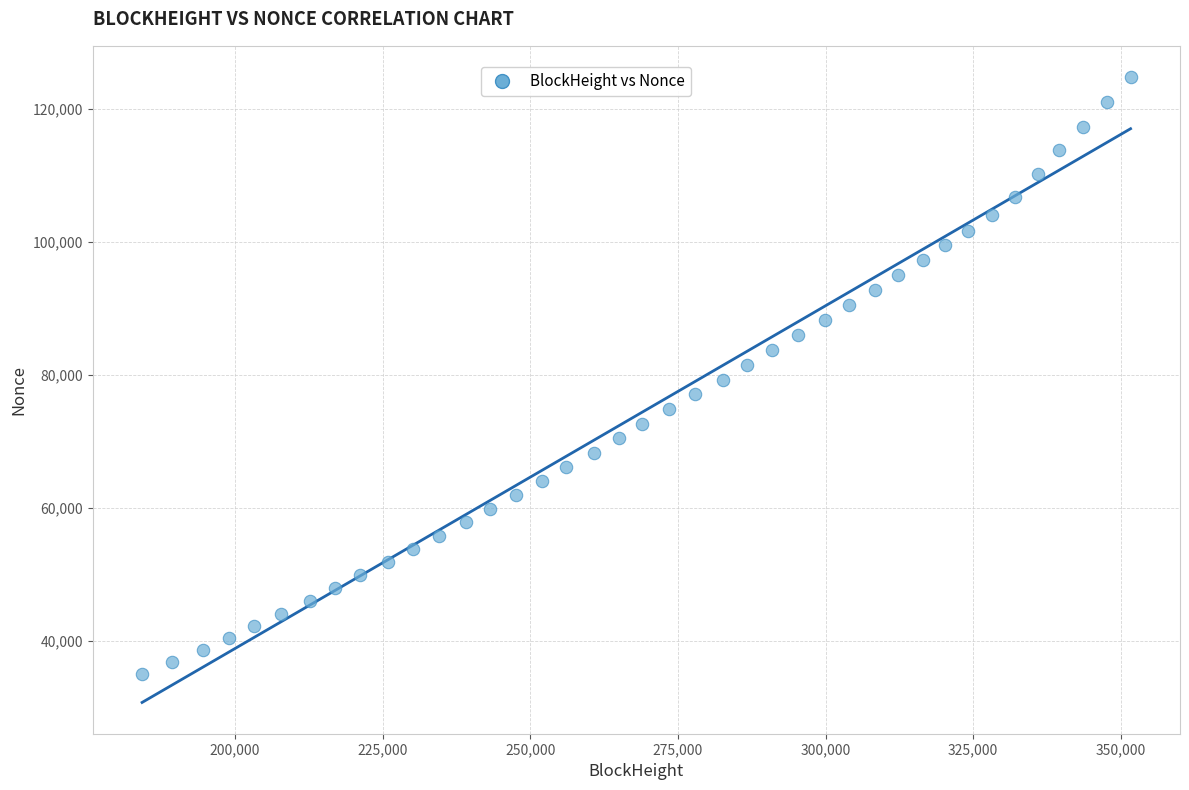

What is the range of Y values (max minus min)?

89811